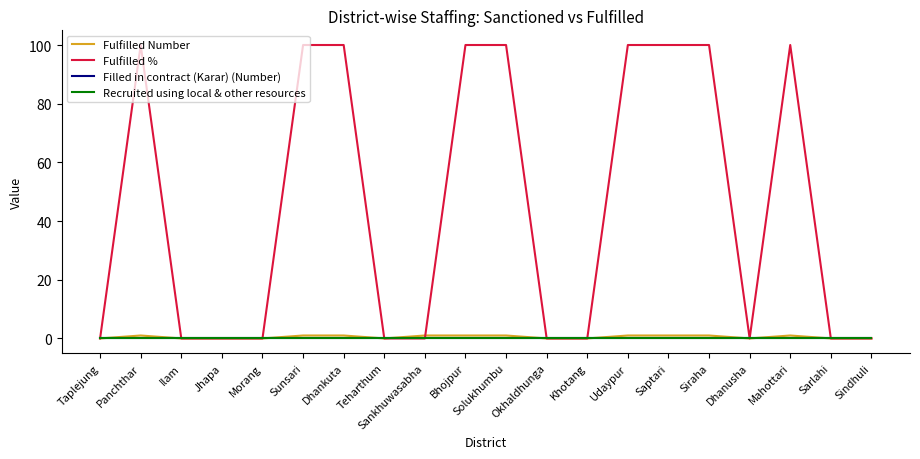

Which series has the widest spread of values?

Fulfilled %